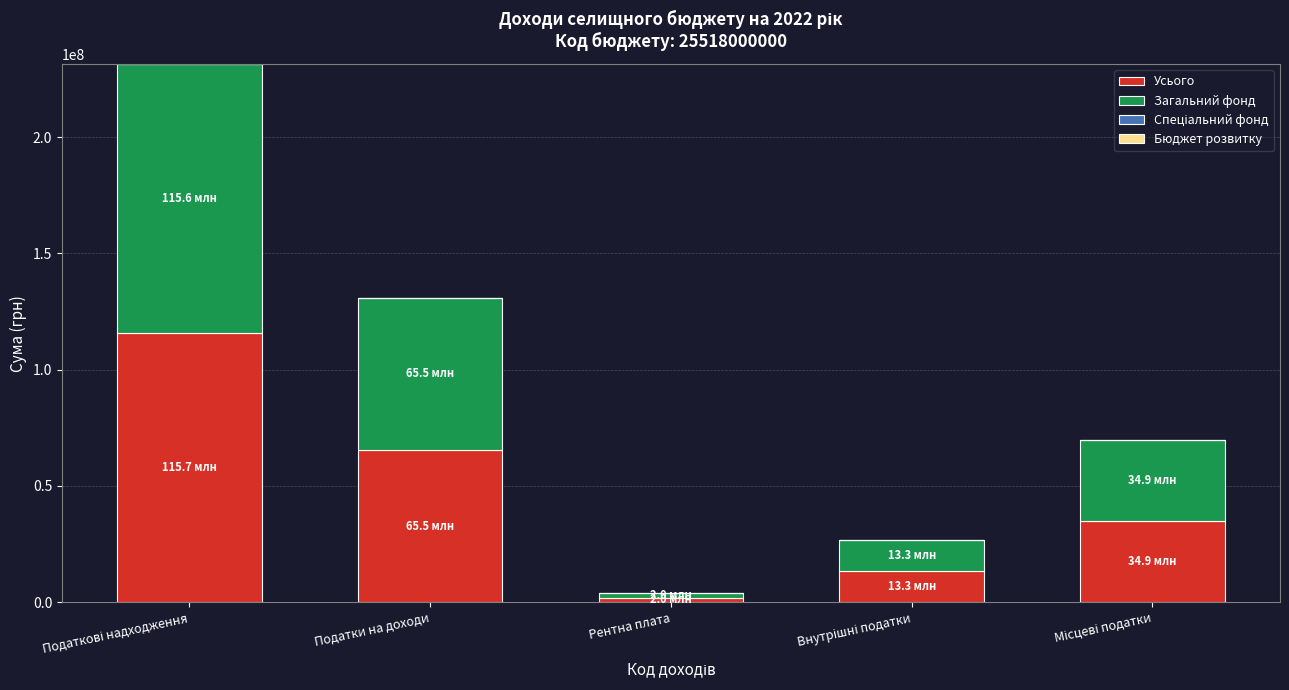

At which label is Усього closest to 58839900?

Податки на доходи